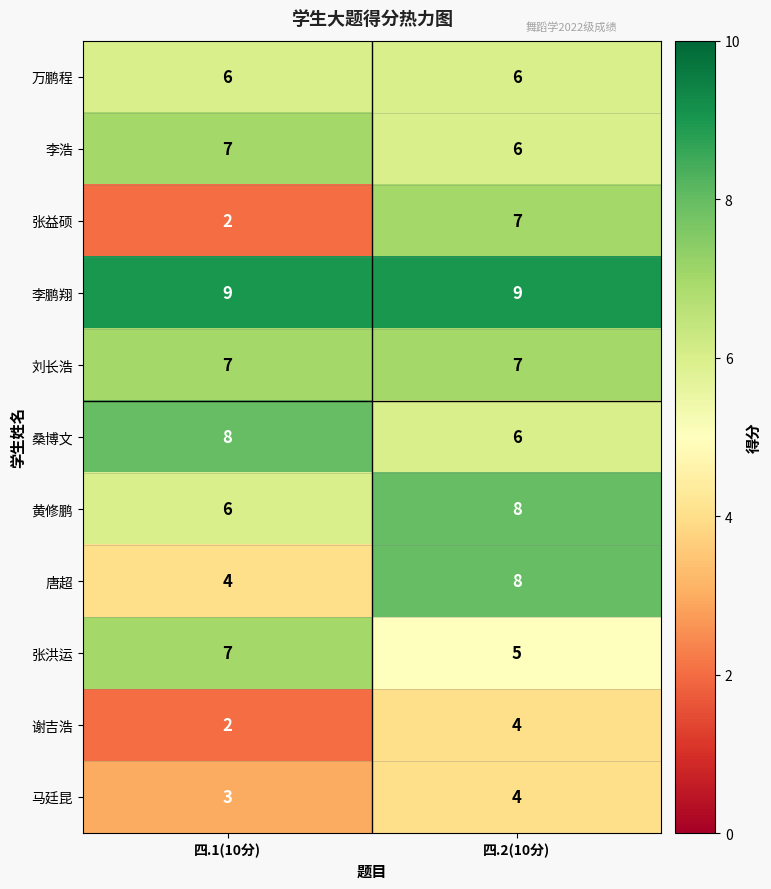

Which series has the widest spread of values?

张益硕